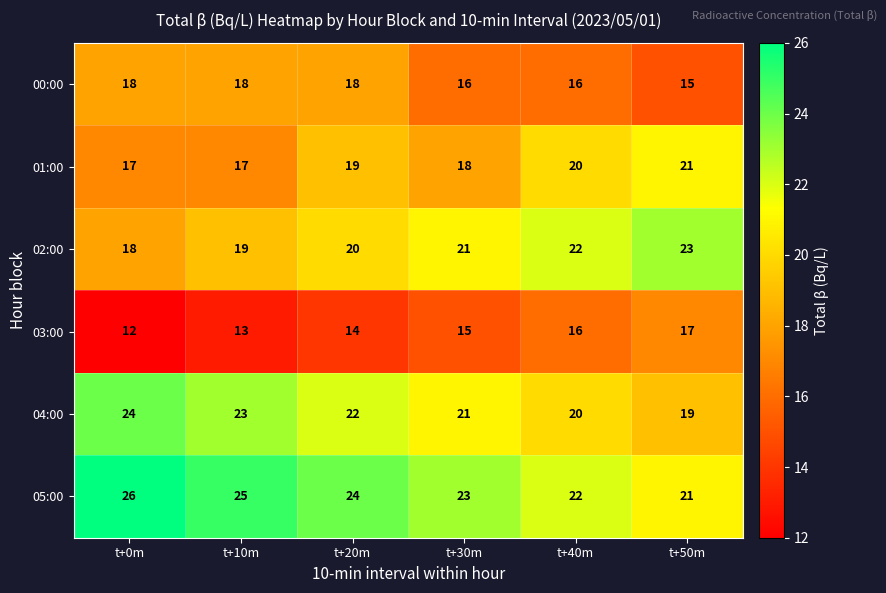

What is the difference between the highest and lowest values at t+40m?

6